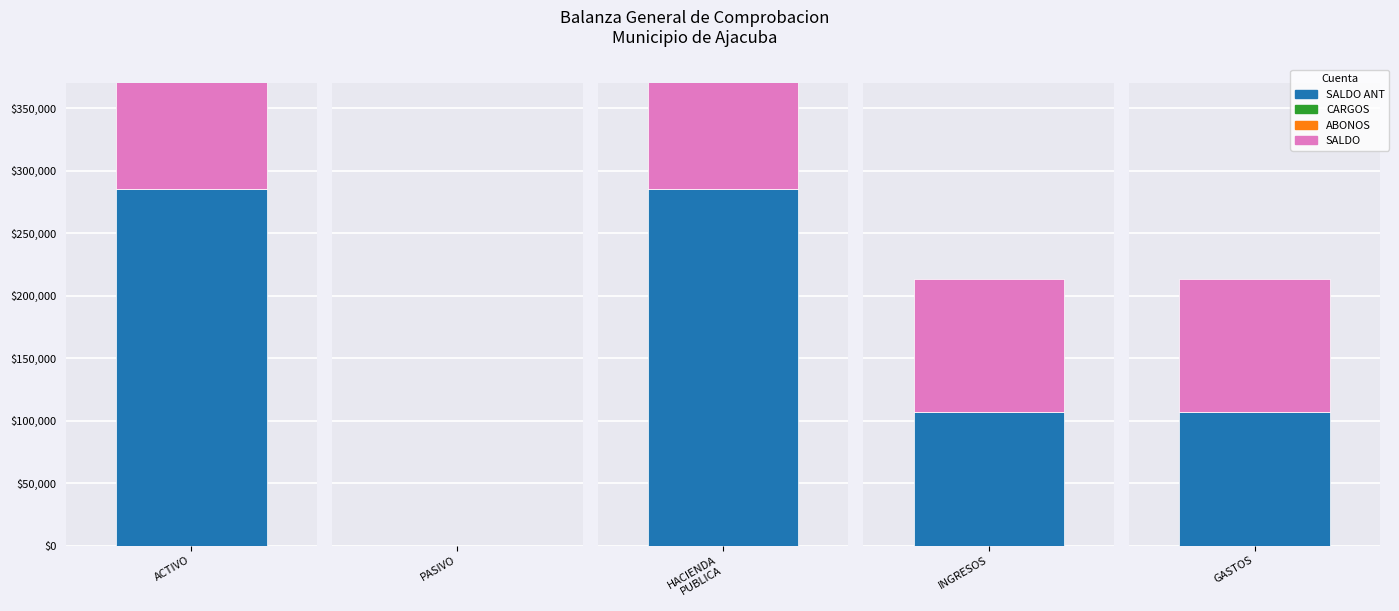

Is it true that SALDO ANT equals 284995.2 at HACIENDA PUBLICA/ PATRIMONIO?

True